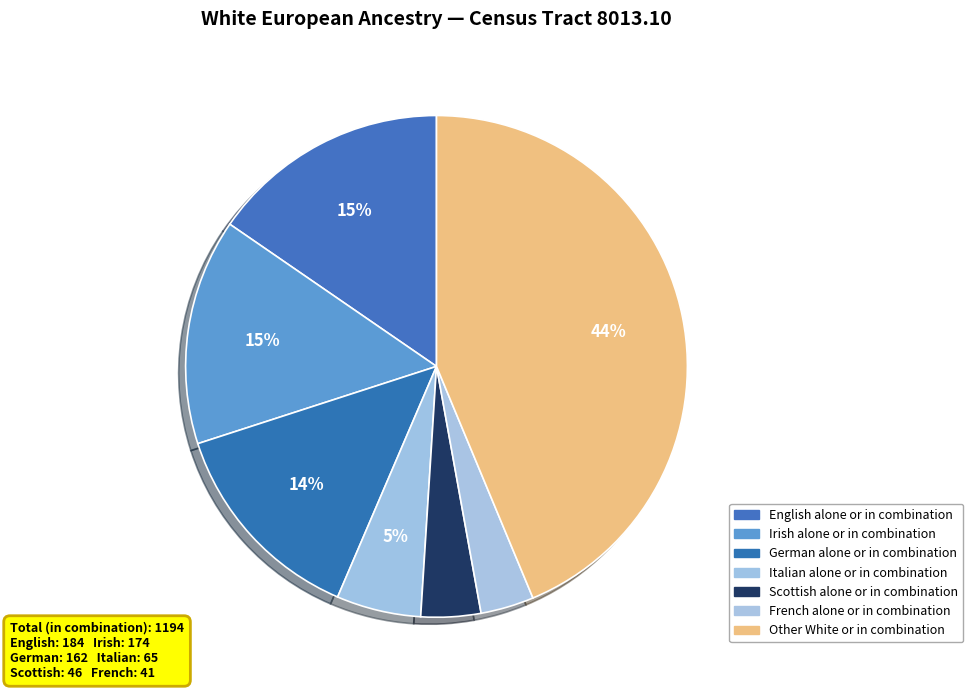

Count the number of slices in the pie.

7